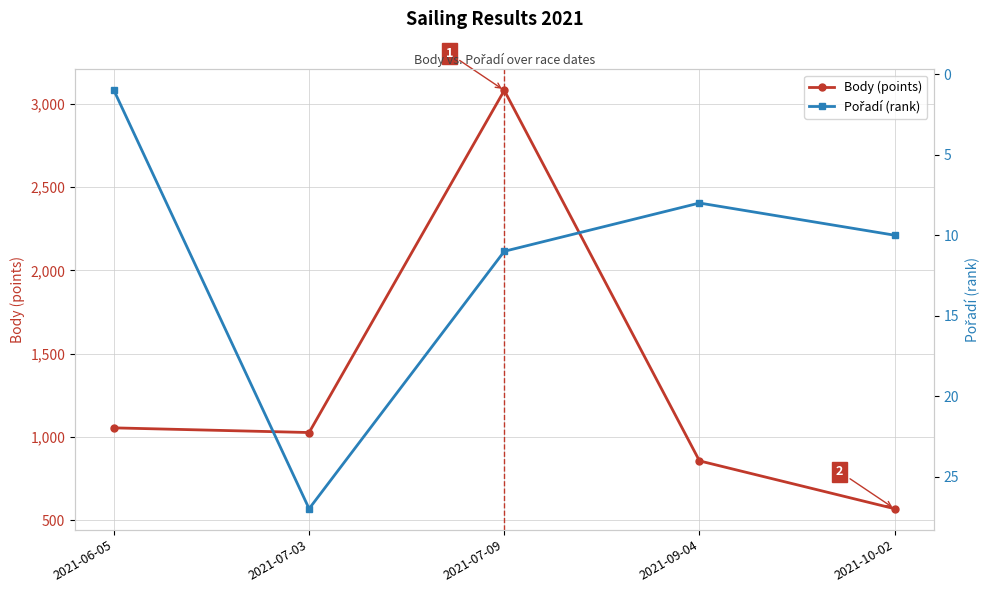

Between 2021-06-05 and 2021-07-09, which series saw the biggest shift?

Body (points)